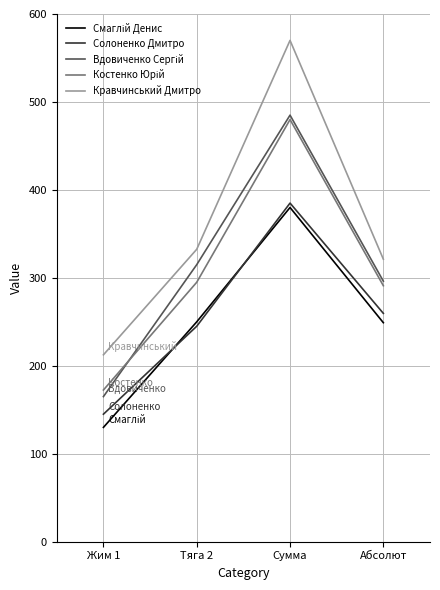

How many lines are shown in the chart?

5